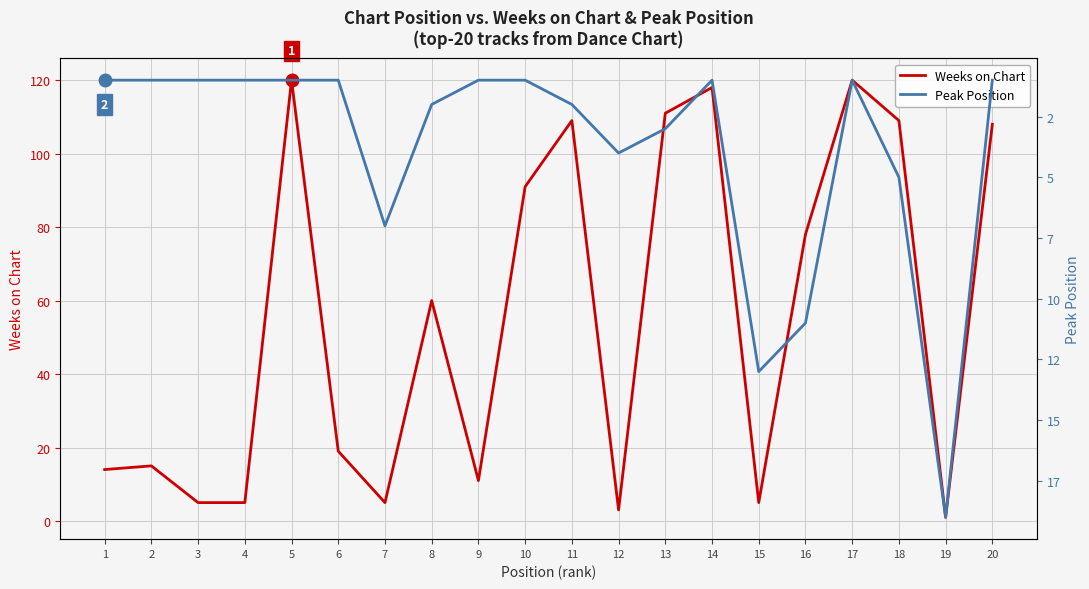

What is the sum of all Weeks on Chart values?

1107